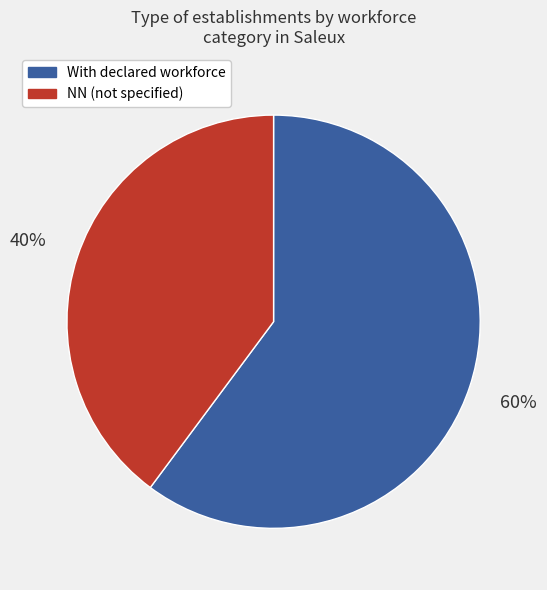

True or false: With declared workforce accounts for 60% of the total.

True